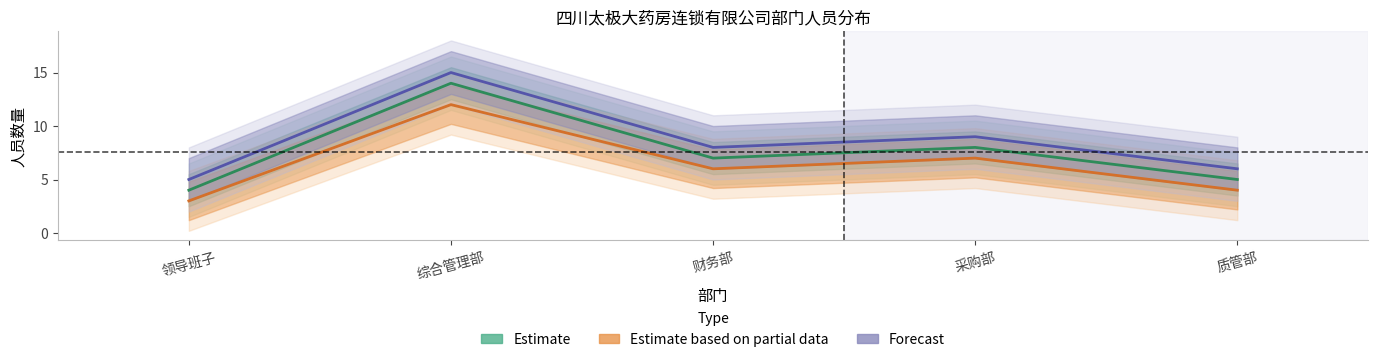

How many values in the Forecast series are below 8?

2